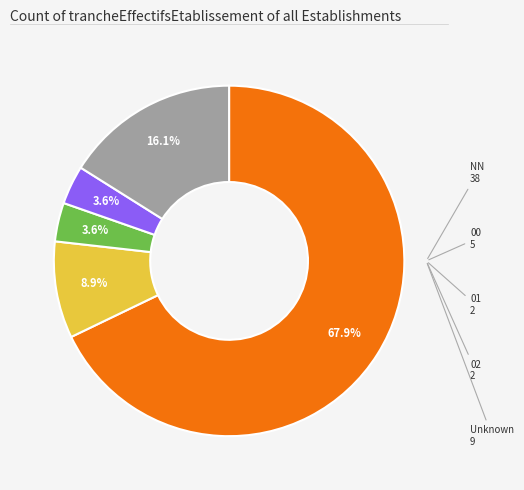

Is there a majority slice in this chart?

Yes